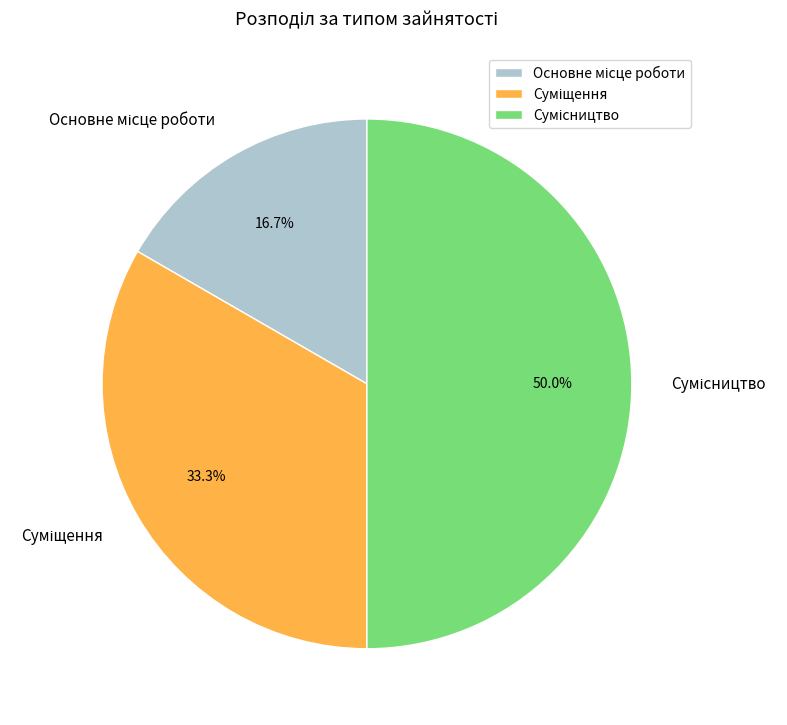

Which slice is the largest?

Сумісництво